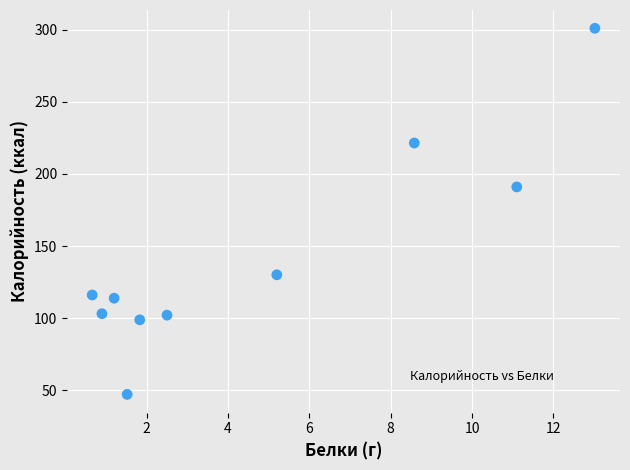

What Y value in the scatter plot is closest to 174?

191.0